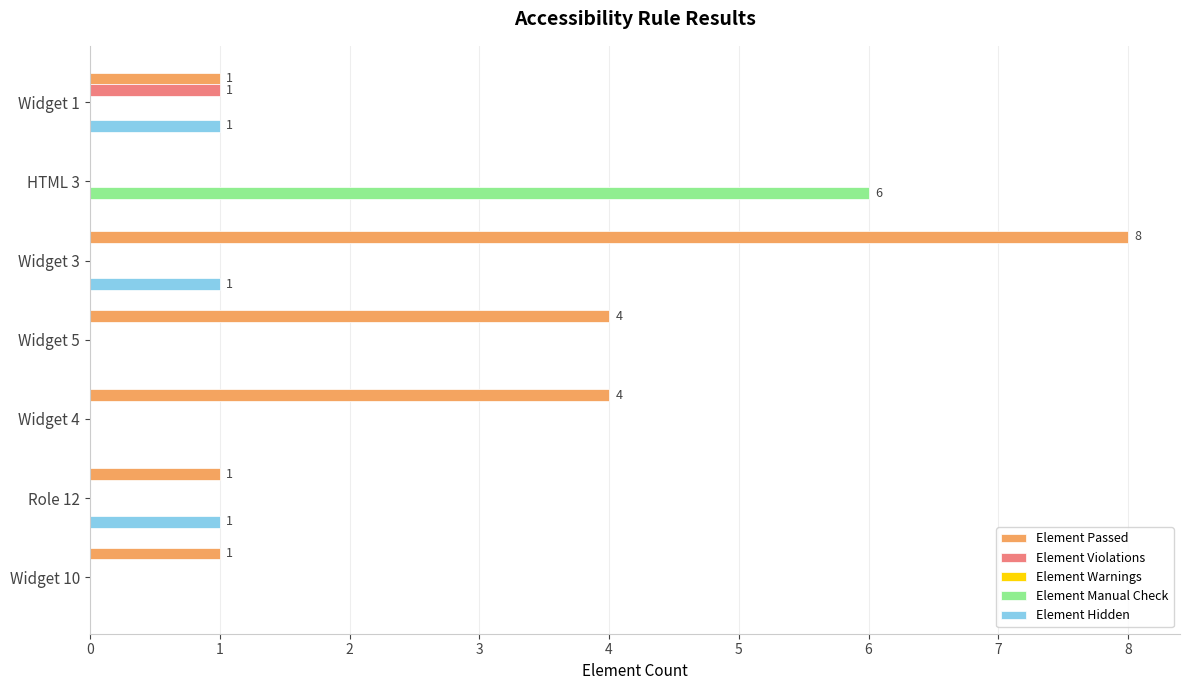

True or false: Element Passed has a value of 1 at Widget 4.

False